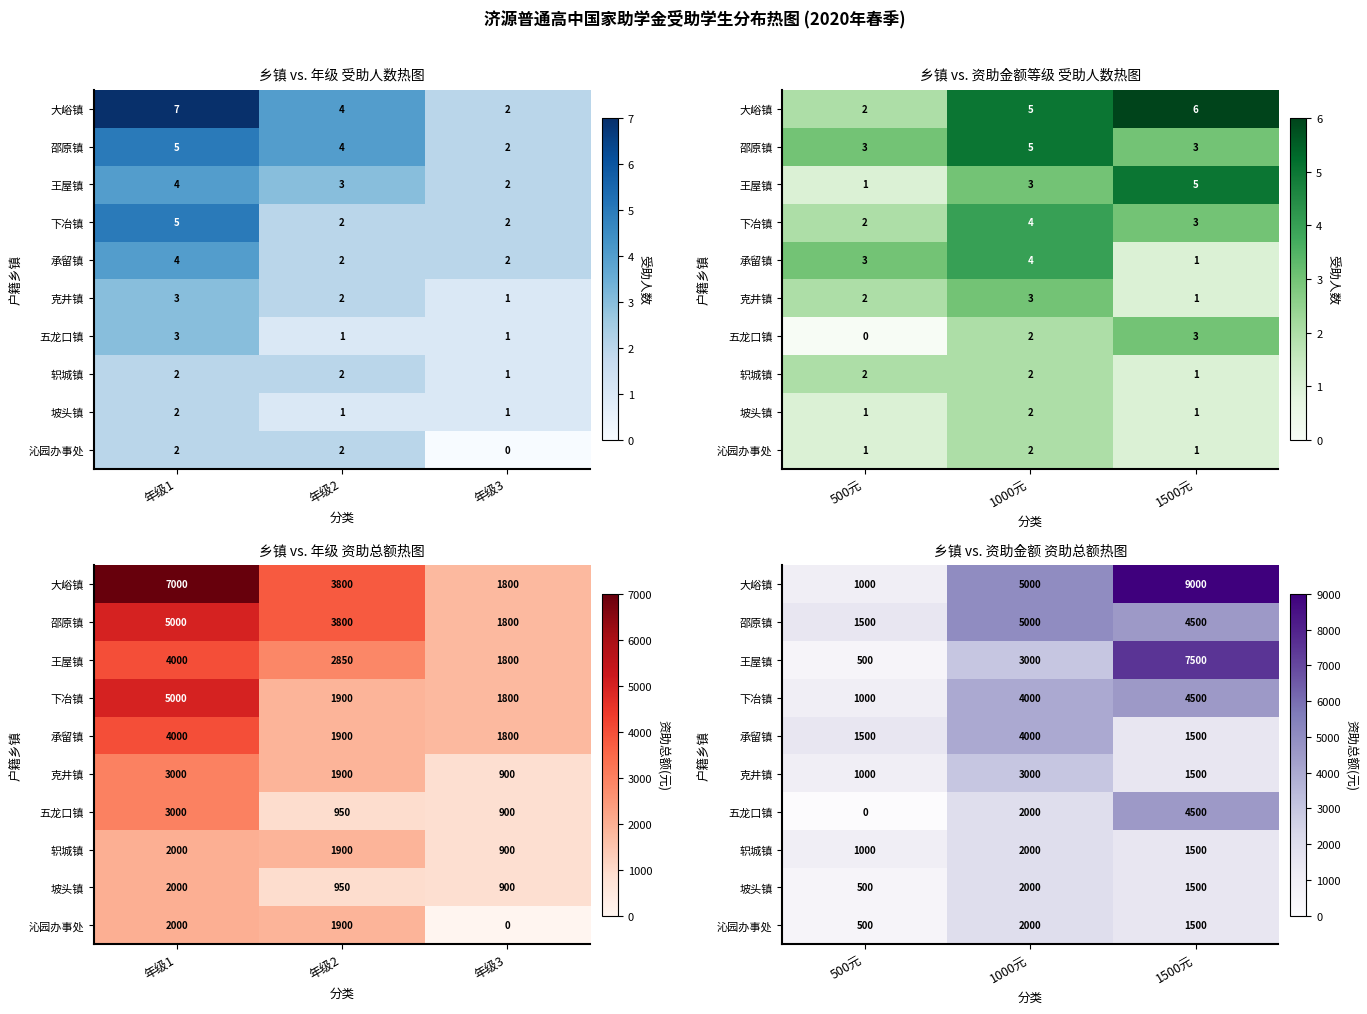

What is the sum of all 坡头镇 values?

4000